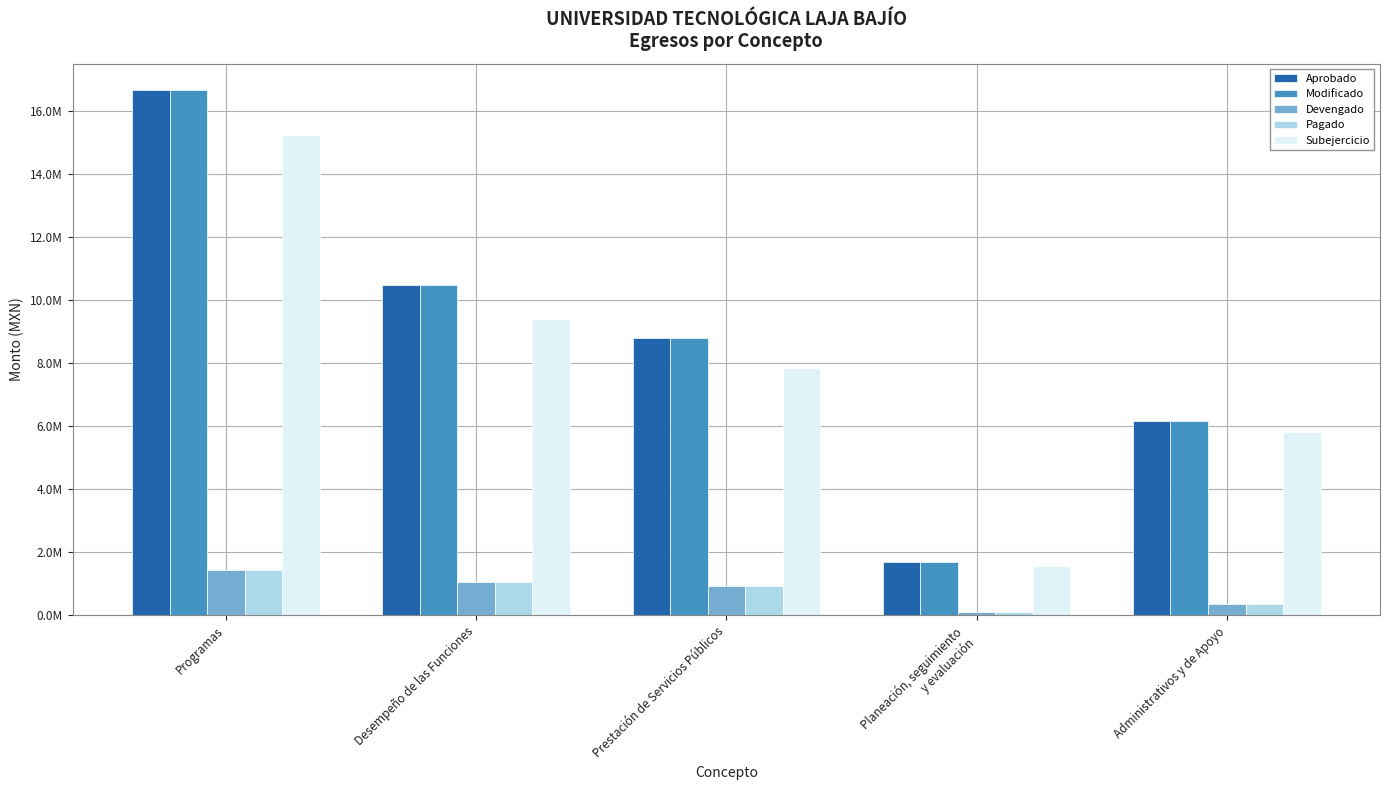

What value does the Pagado series have at Programas?

1429258.5